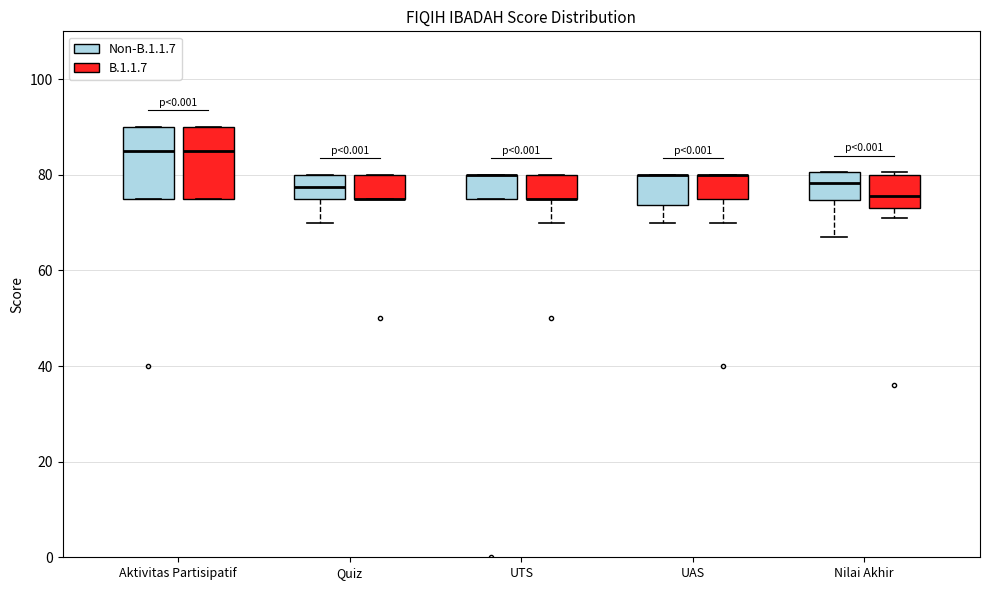

Reading left to right, transcribe this box plot: for each box, give where its median line is, the range the box spans, and where its two whiskers end, as read against the y-axis. The values are not printed on the chart, so give them approximately, as read against the axis.

Aktivitas Partisipatif (Non-B.1.1.7): median 86, box 76 to 90, whiskers 76 to 90
Aktivitas Partisipatif (B.1.1.7): median 86, box 76 to 90, whiskers 76 to 90
Quiz (Non-B.1.1.7): median 78, box 76 to 80, whiskers 70 to 80
Quiz (B.1.1.7): median 76 (drawn on the box's lower edge), box 76 to 80, whiskers 76 to 80
UTS (Non-B.1.1.7): median 80 (drawn on the box's upper edge), box 76 to 80, whiskers 76 to 80
UTS (B.1.1.7): median 76 (drawn on the box's lower edge), box 76 to 80, whiskers 70 to 80
UAS (Non-B.1.1.7): median 80 (drawn on the box's upper edge), box 74 to 80, whiskers 70 to 80
UAS (B.1.1.7): median 80 (drawn on the box's upper edge), box 76 to 80, whiskers 70 to 80
Nilai Akhir (Non-B.1.1.7): median 78, box 74 to 80, whiskers 68 to 80
Nilai Akhir (B.1.1.7): median 76, box 74 to 80, whiskers 72 to 80